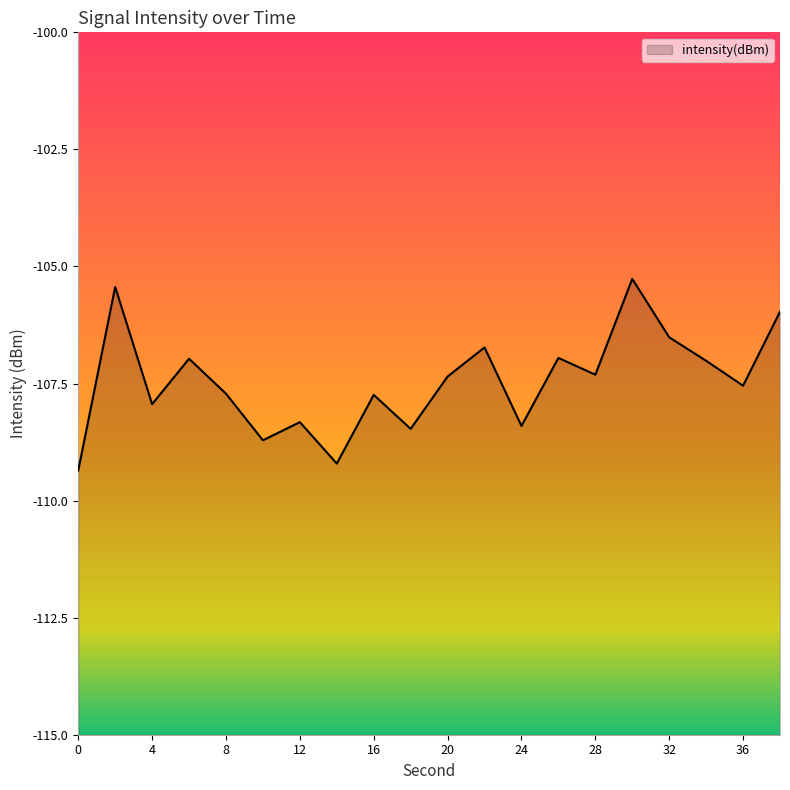

Reading left to right, transcribe all the data shown in this chart.

0=-109.4	2=-105.4	4=-107.9	6=-107.0	8=-107.7	10=-108.7	12=-108.3	14=-109.2	16=-107.7	18=-108.5	20=-107.4	22=-106.7	24=-108.4	26=-107.0	28=-107.3	30=-105.3	32=-106.5	34=-107.0	36=-107.5	38=-106.0